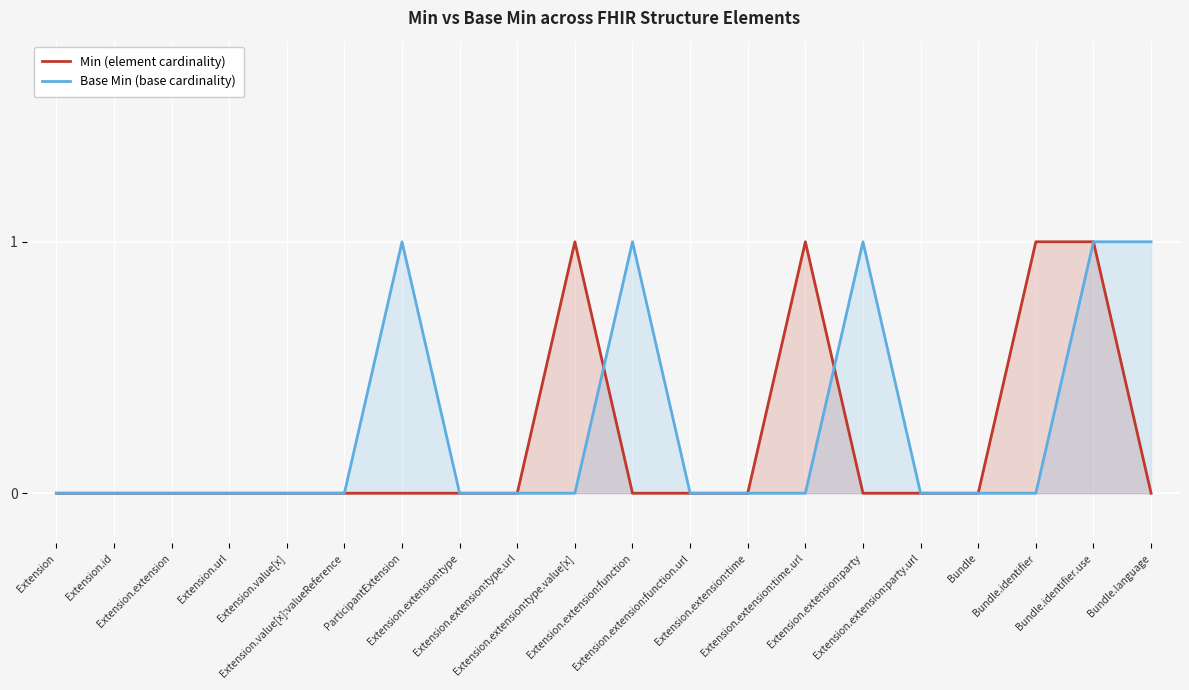

Which series has the widest spread of values?

Min (element cardinality)